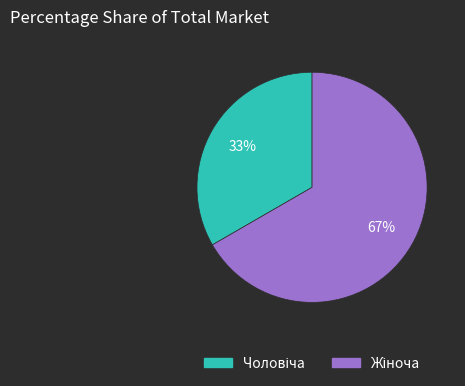

To the nearest percent, what is the average slice percentage?

50%